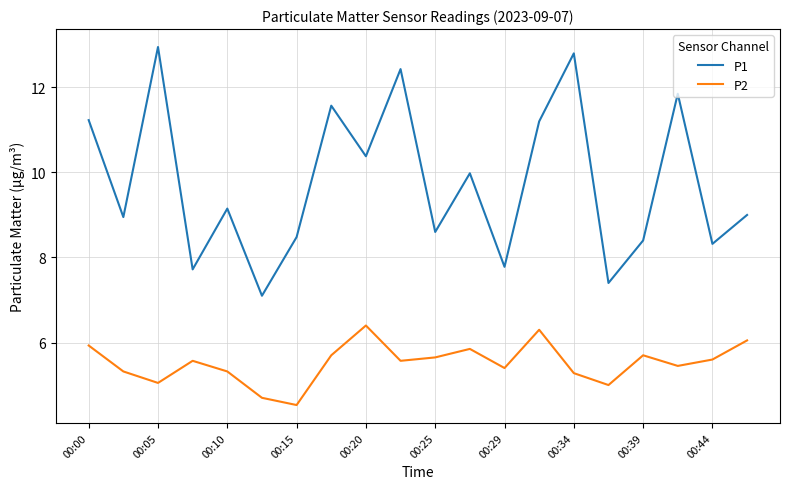

Which series has the largest total across all categories?

P1